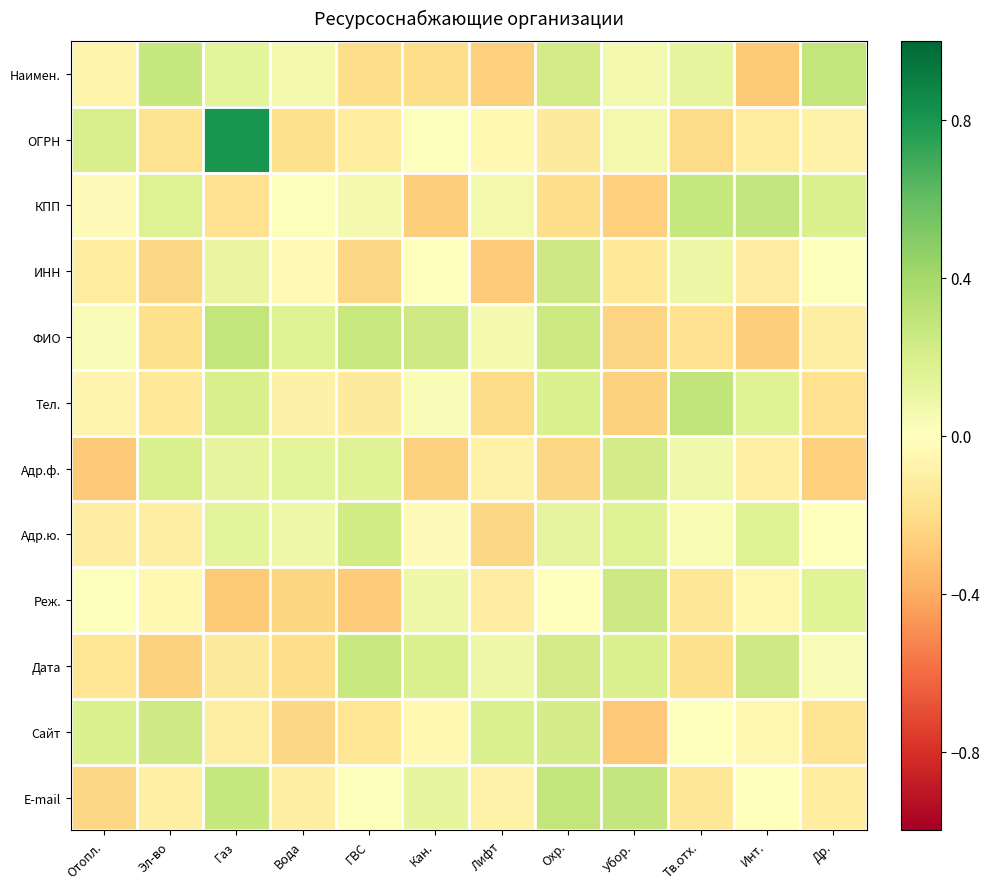

Between Отопл. and Убор., which series saw the biggest shift?

Адр.ф.